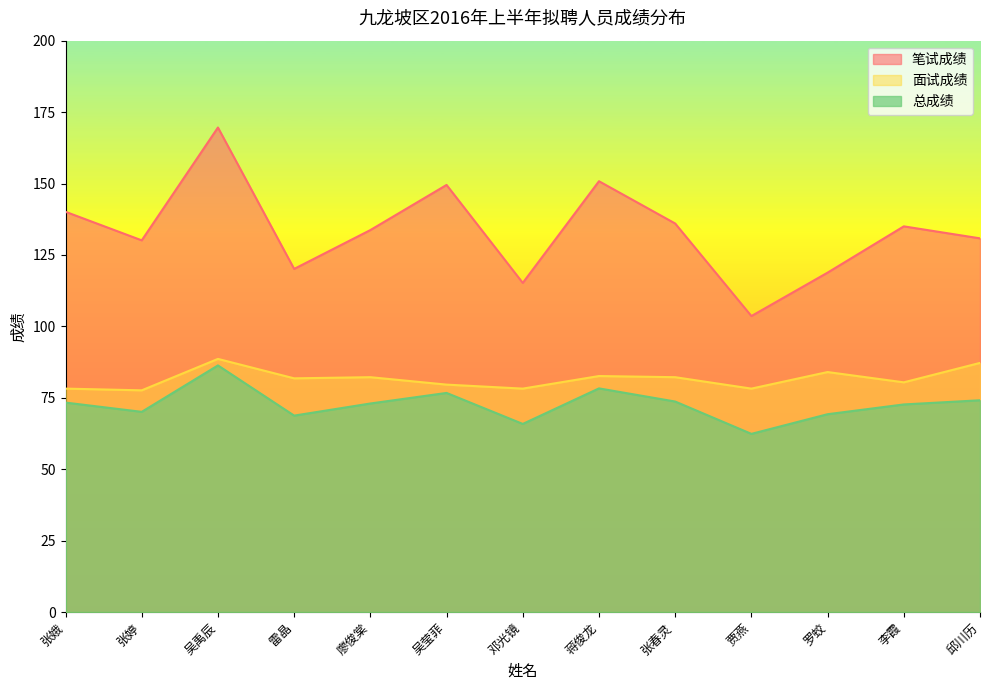

What is the sum of all 面试成绩 values?

1060.8